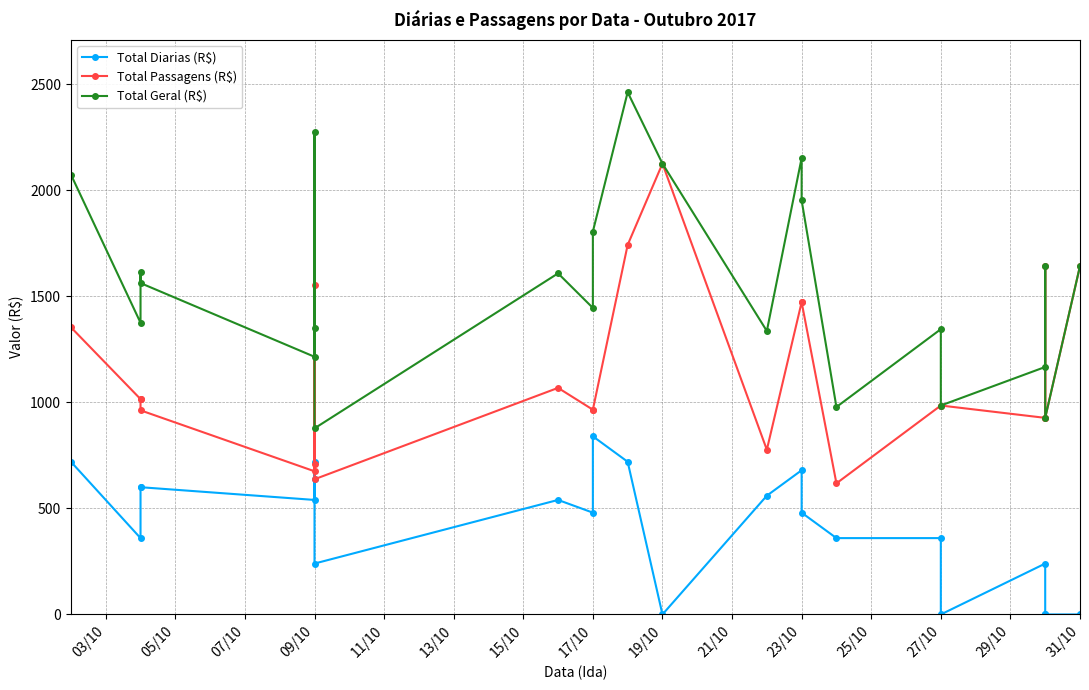

True or false: Total Passagens (R$) and Total Geral (R$) intersect in this chart.

False